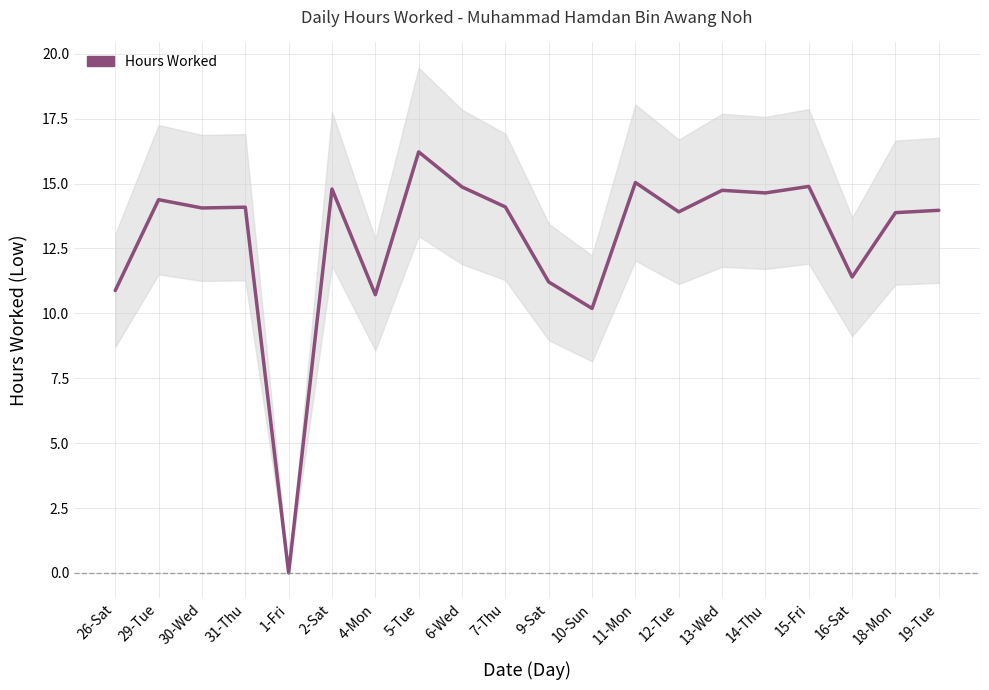

How many positive values are there?

19